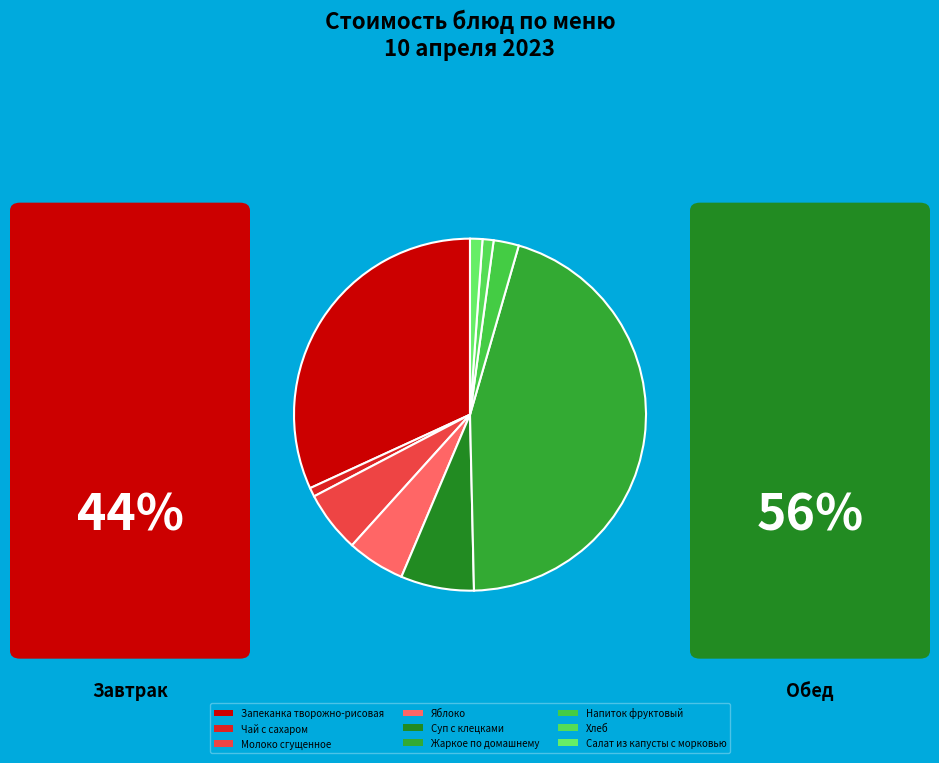

What is the change in value from Яблоко to Хлеб?

-5.1